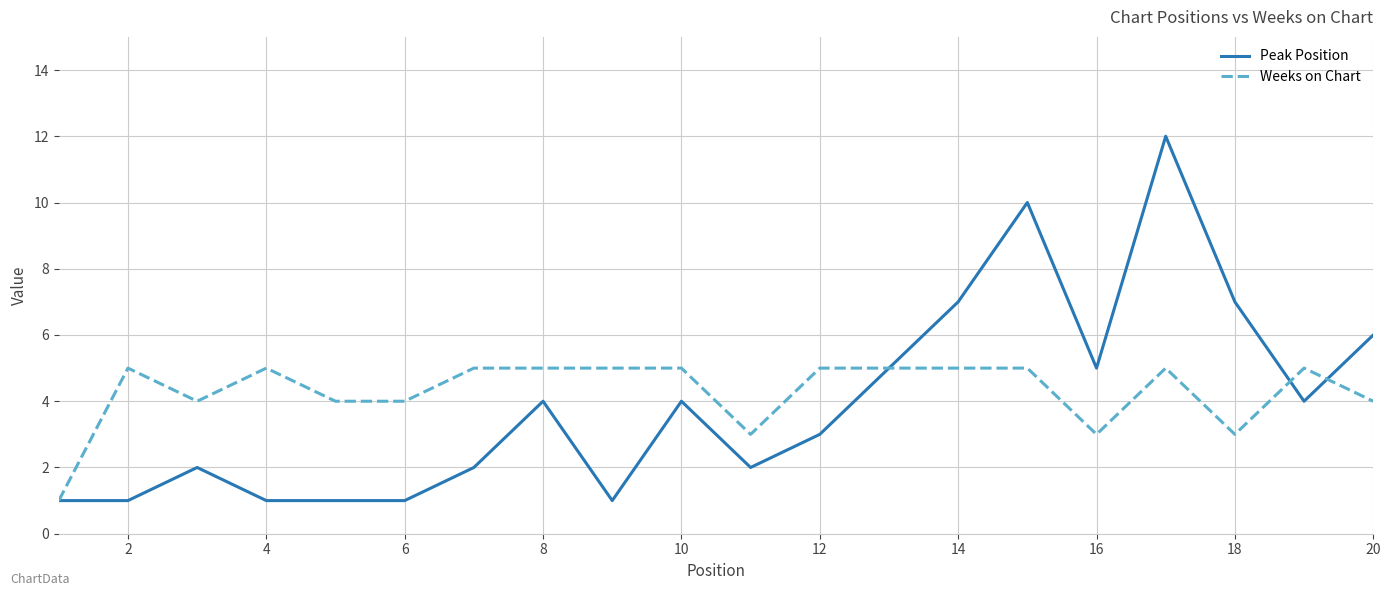

After their last crossing, which series has the higher values: Weeks on Chart or Peak Position?

Peak Position